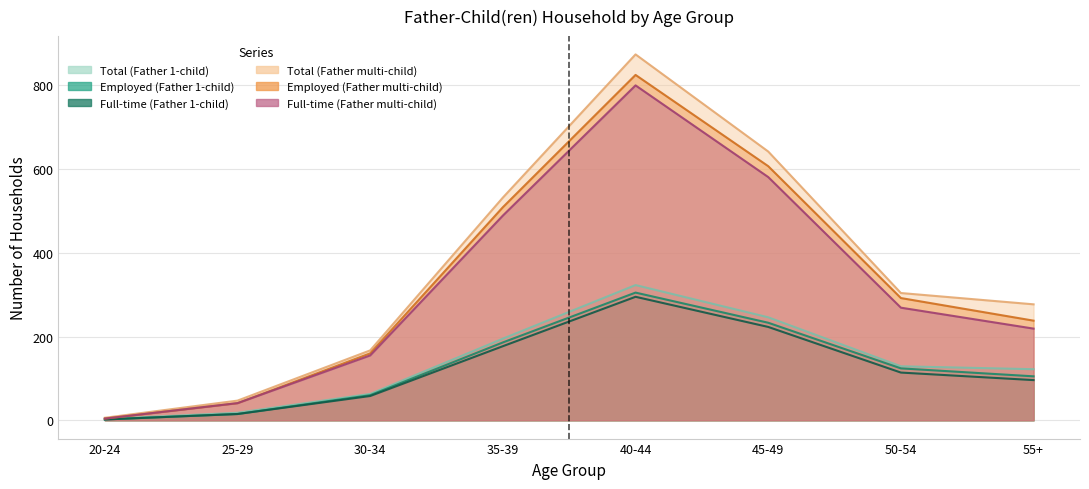

True or false: Employed (Father multi-child) has a value of 41 at 25-29.

True